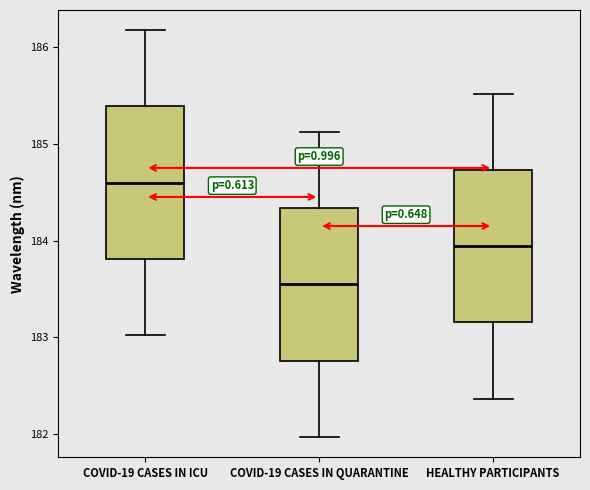

Reading left to right, transcribe this box plot: for each box, give where its median line is, the range the box spans, and where its two whiskers end, as read against the y-axis. The values are not printed on the chart, so give them approximately, as read against the axis.

COVID-19 CASES IN ICU: median 184.6, box 183.8 to 185.4, whiskers 183.0 to 186.2
COVID-19 CASES IN QUARANTINE: median 183.5, box 182.8 to 184.3, whiskers 182.0 to 185.1
HEALTHY PARTICIPANTS: median 183.9, box 183.2 to 184.7, whiskers 182.4 to 185.5